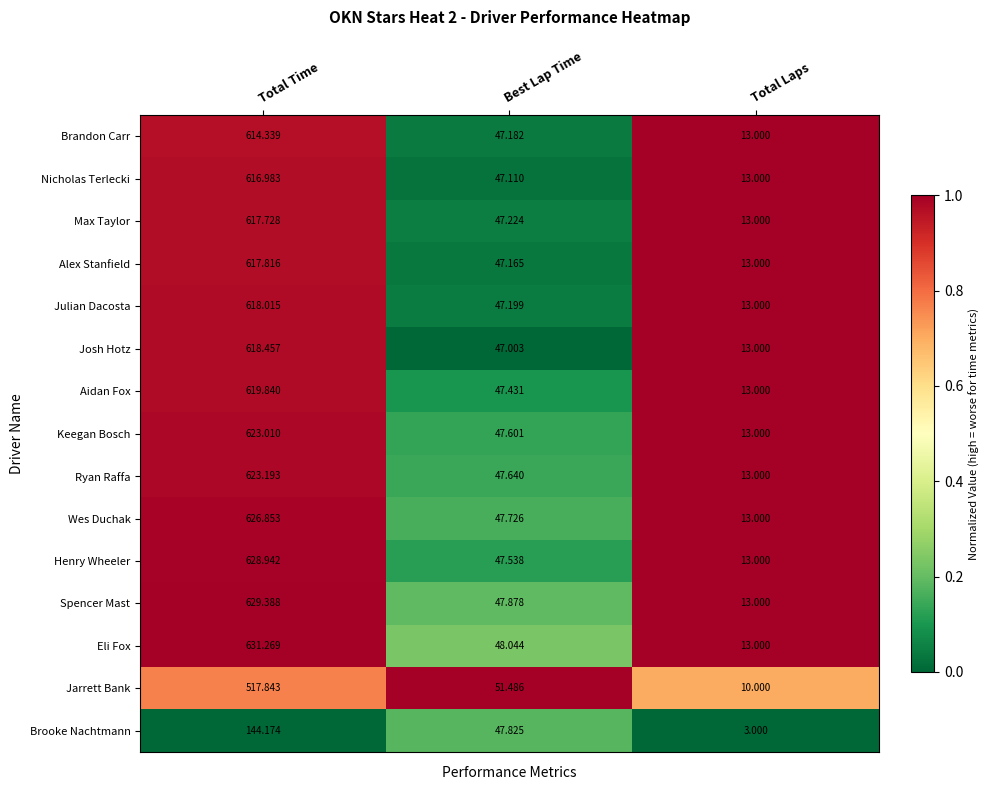

List the labels in order of Brandon Carr value, smallest first.

Total Laps, Best Lap Time, Total Time